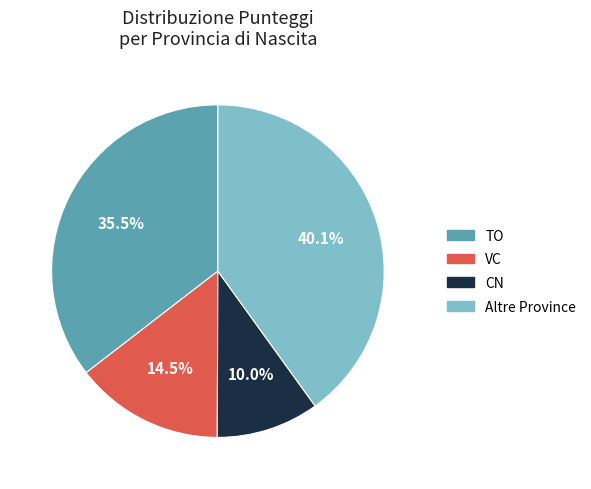

Count the number of slices in the pie.

4